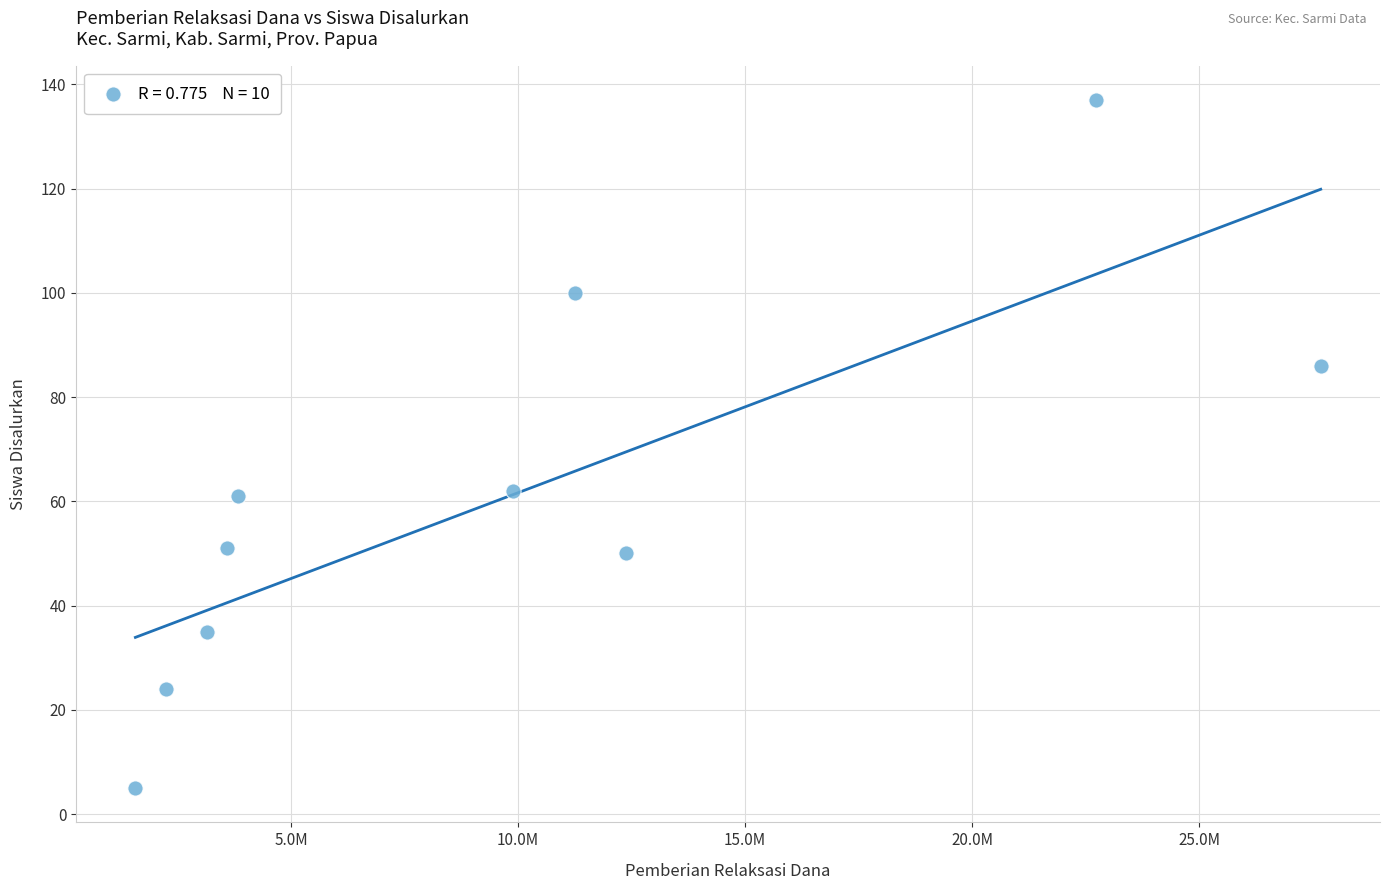

What is the average X value?

9832500